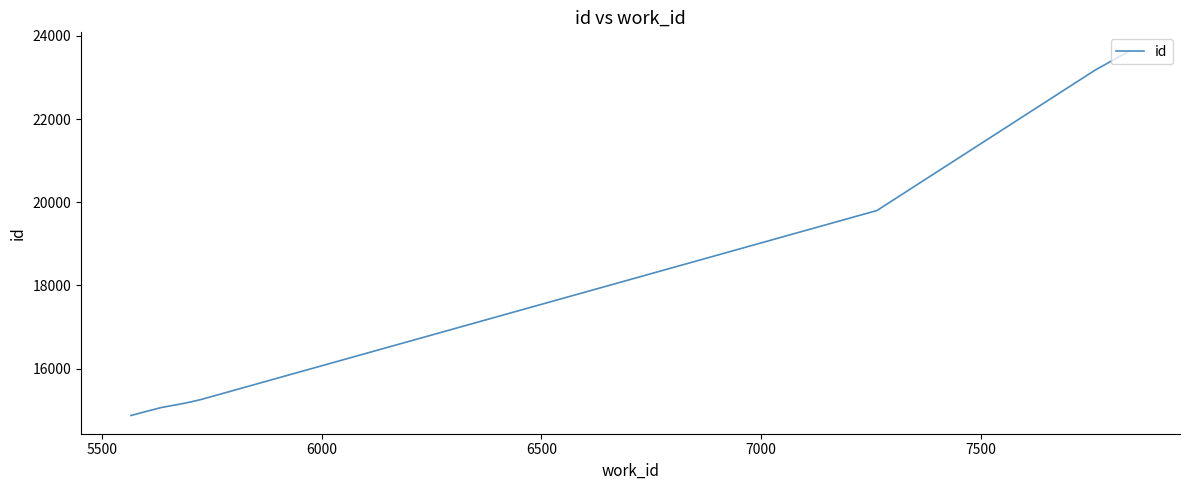

What is the maximum value shown in the chart?

23646